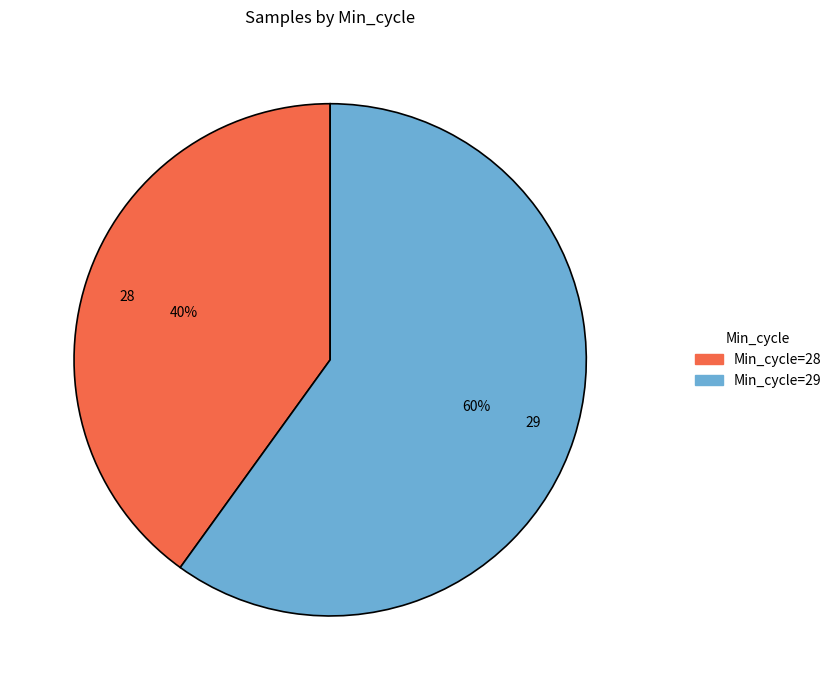

To the nearest percent, what percentage of the pie is 29?

60%